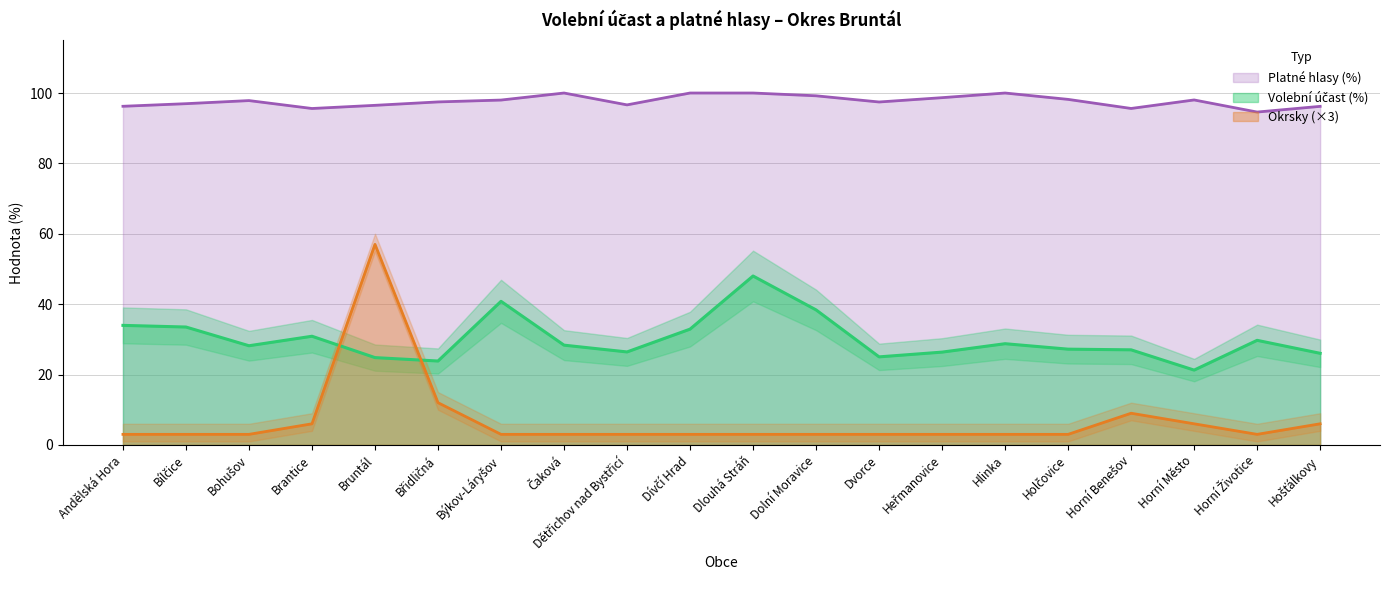

In Okrsky, how many points are higher than both neighbors (excluding endpoints)?

2